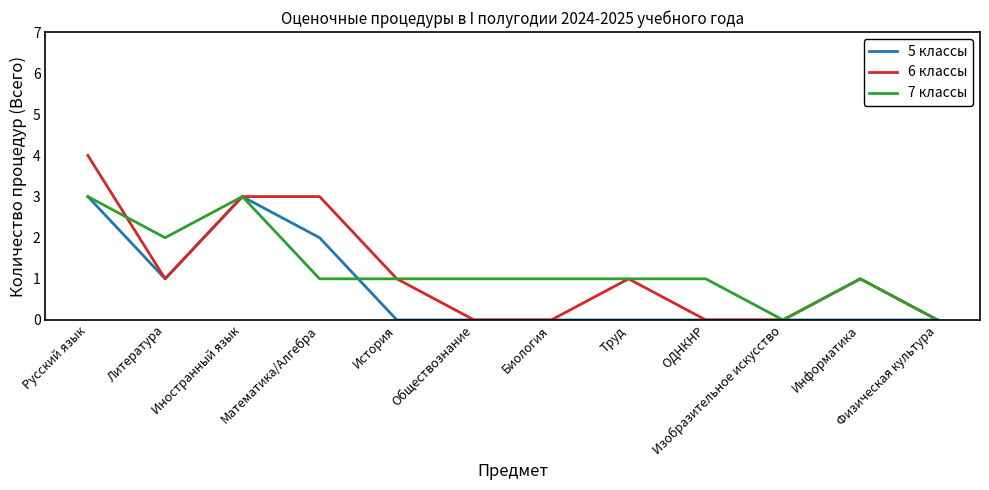

What position from the right is Изобразительное искусство?

3